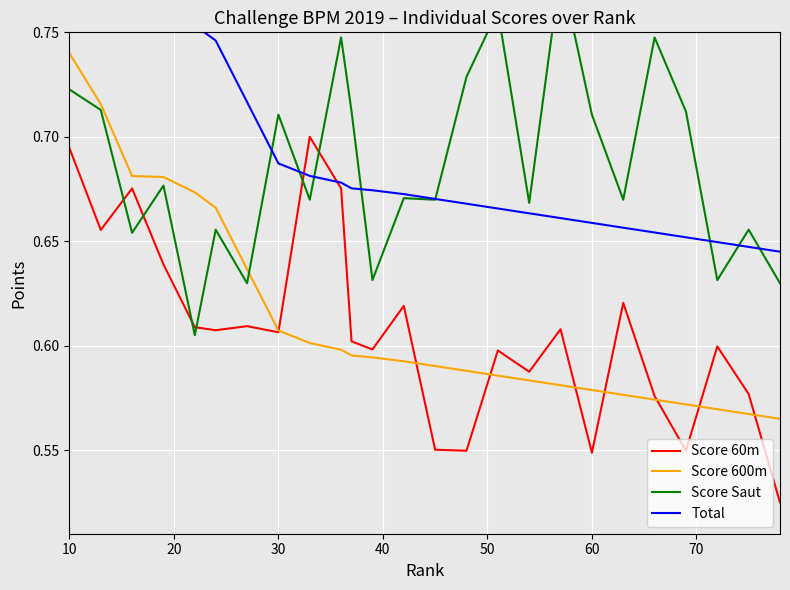

What is the value of the Score 60m point at the 8th from the left?

0.6